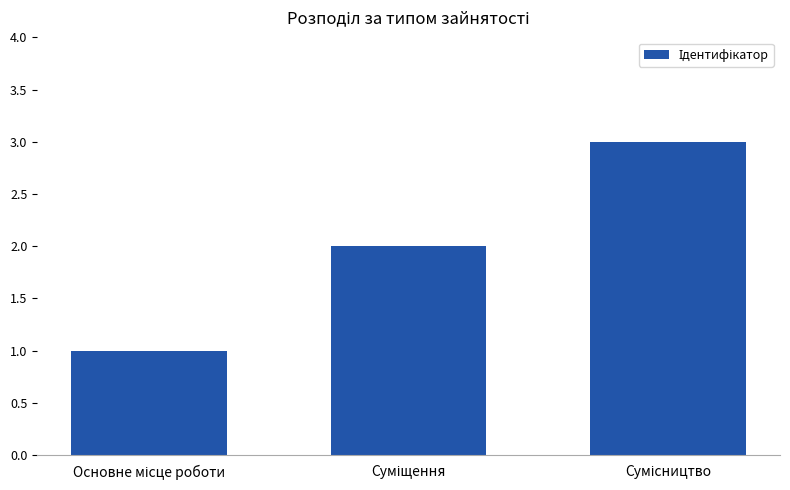

What is the maximum value shown in the chart?

3